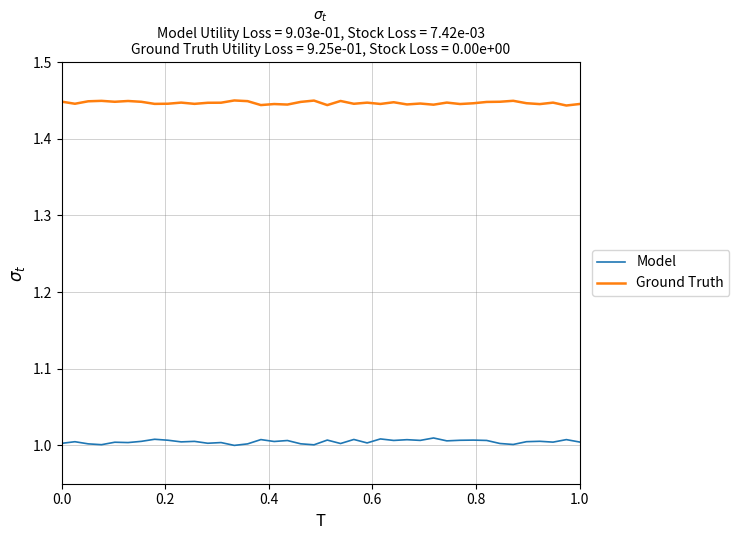

List the series in order of their peak value, highest first.

Ground Truth, Model